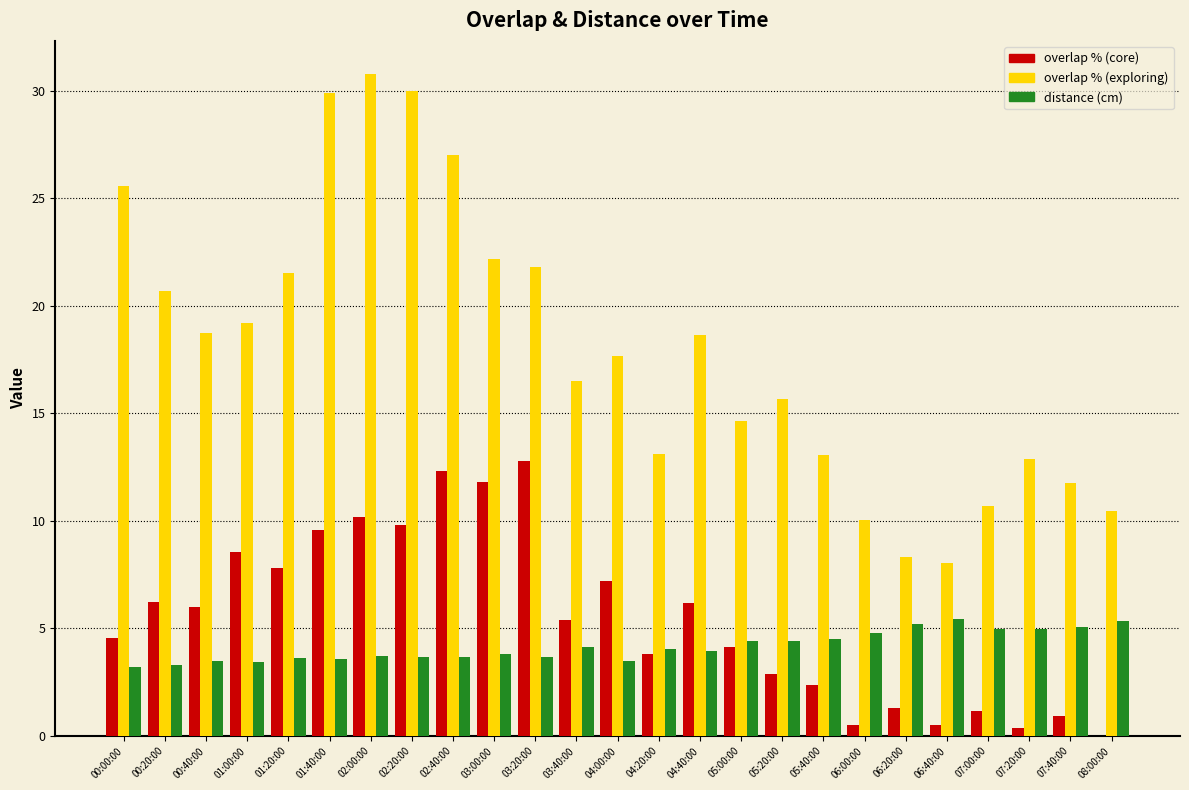

Which series has the largest total across all categories?

overlap % (exploring)